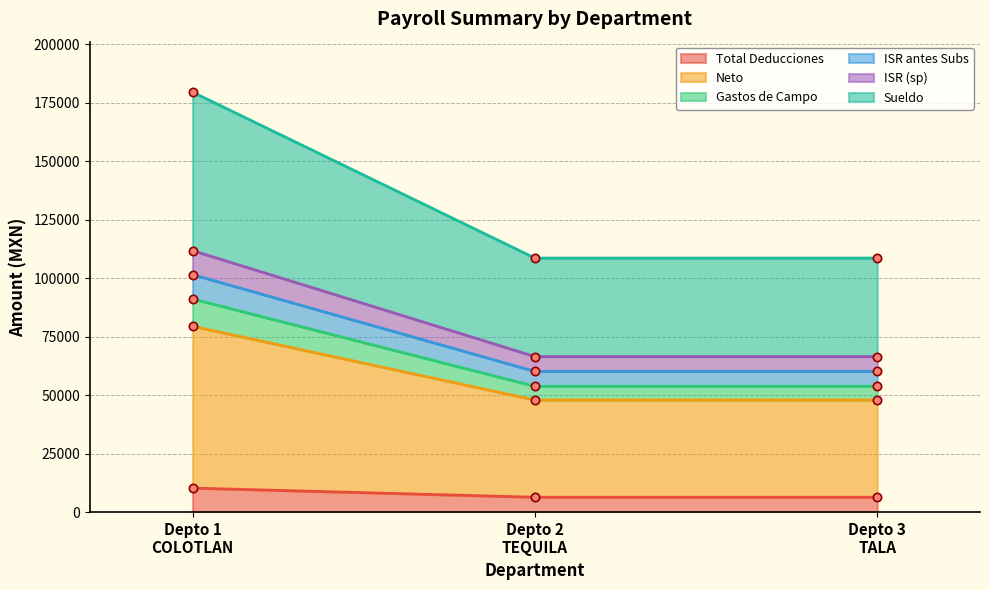

What is the spread (max minus min) of values at Depto 2
TEQUILA?

102261.7